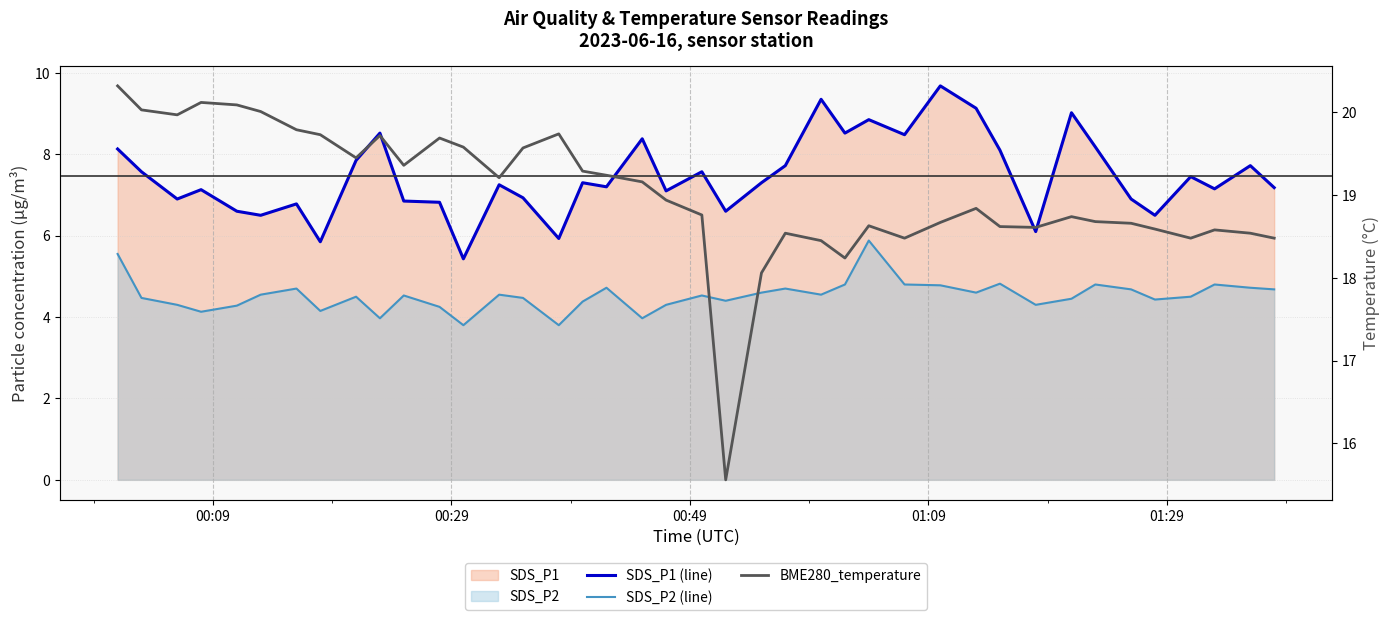

True or false: SDS_P1 (line) and BME280_temperature cross at least once.

False